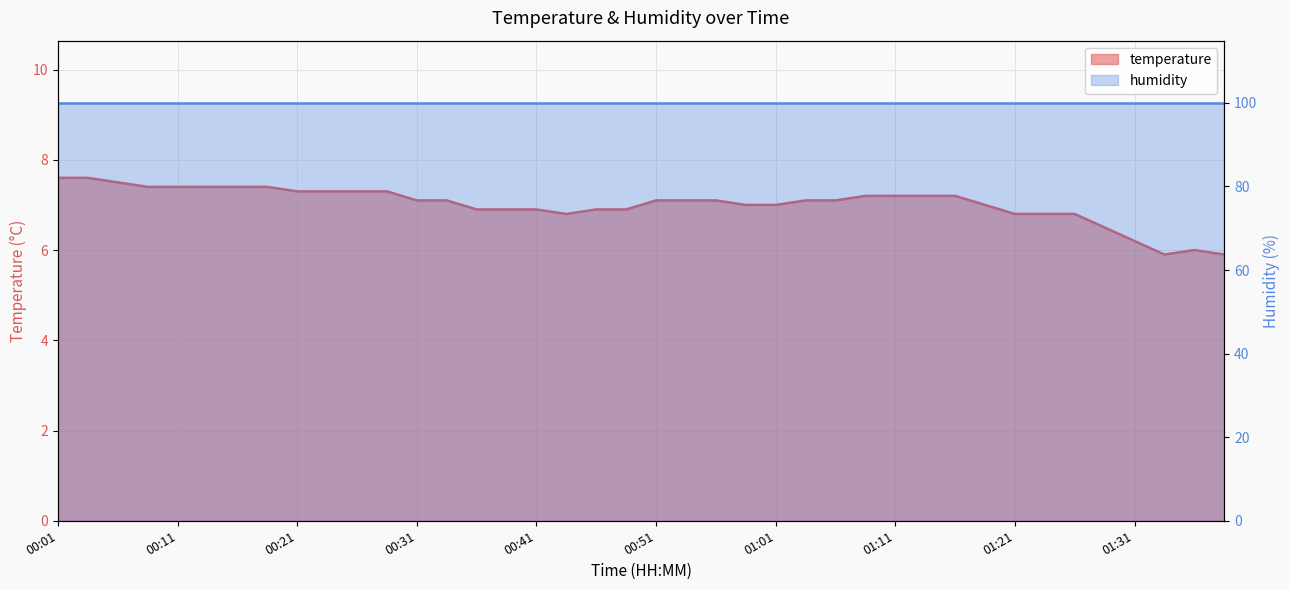

What is the difference between the second highest and second lowest values?

1.7